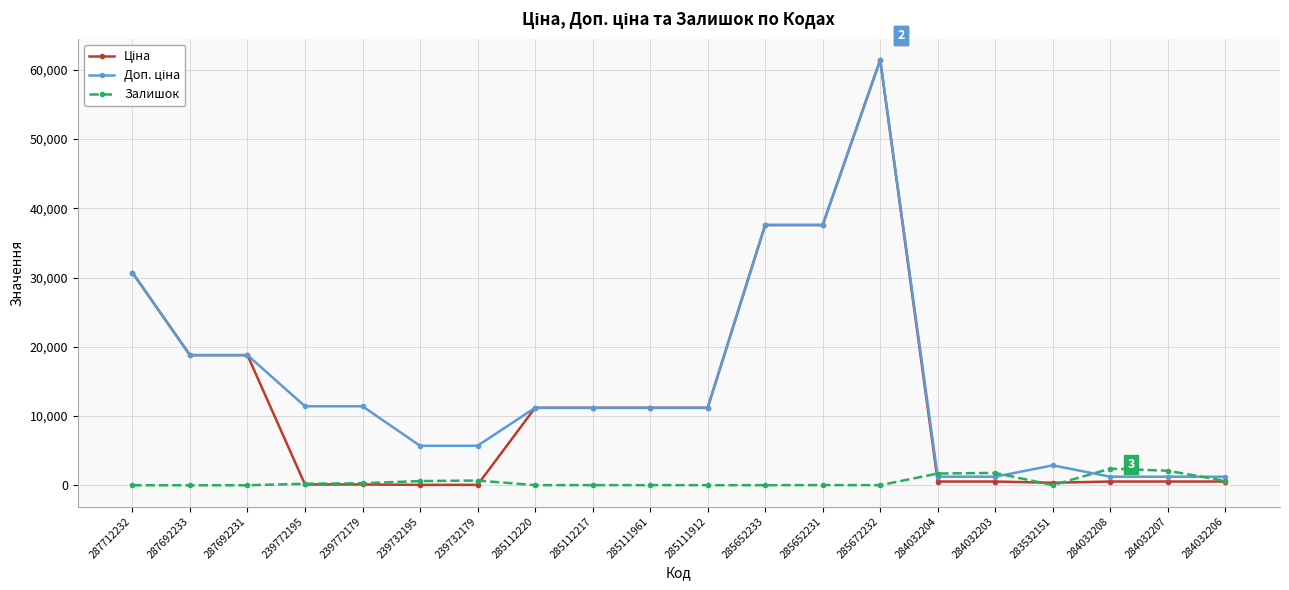

At which category is the sum across all series the highest?

285672232